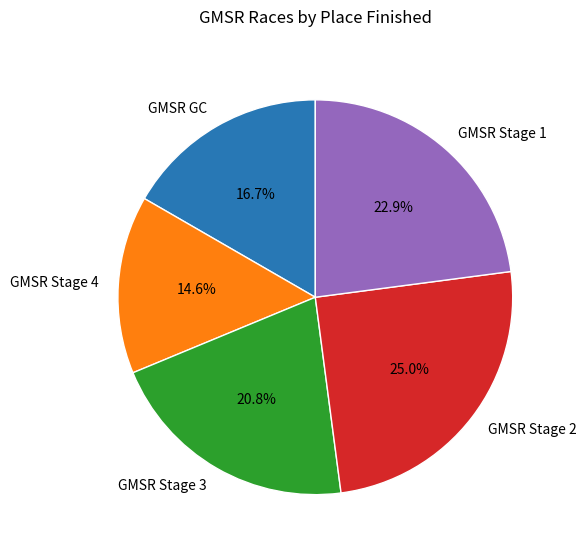

Does any single category account for the majority?

No